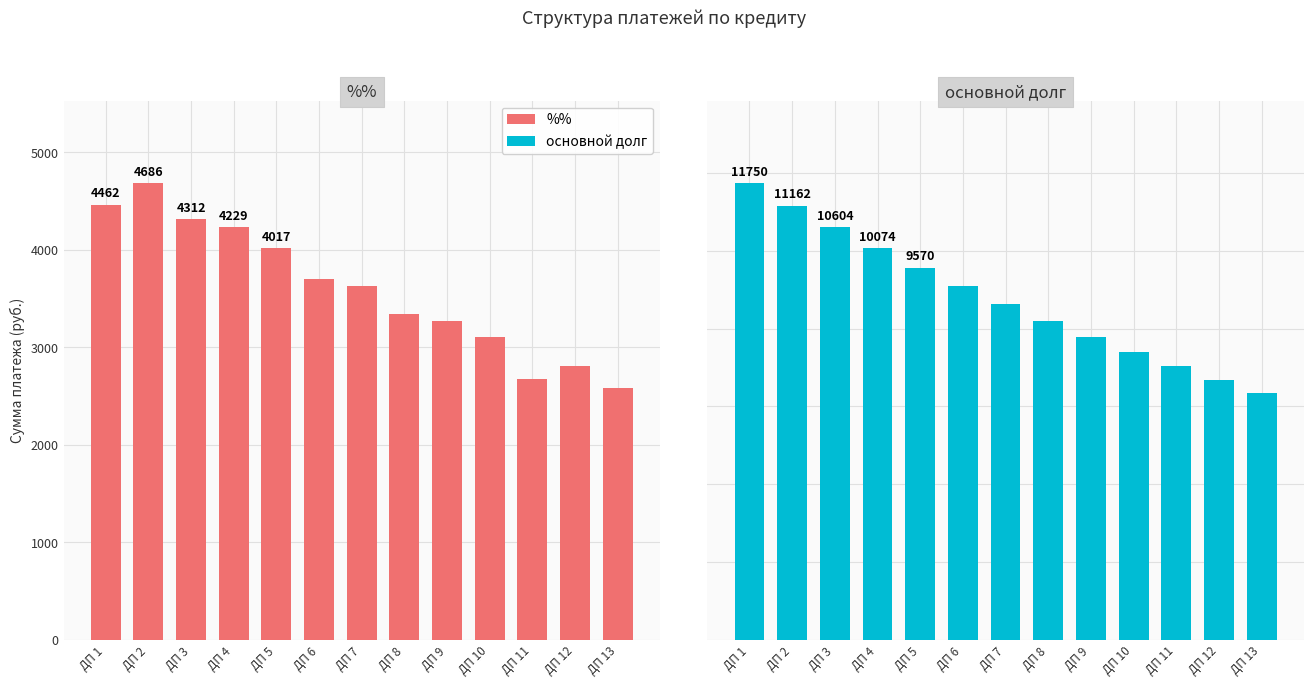

Rank the series by their average value, from lowest to highest.

%%, основной долг